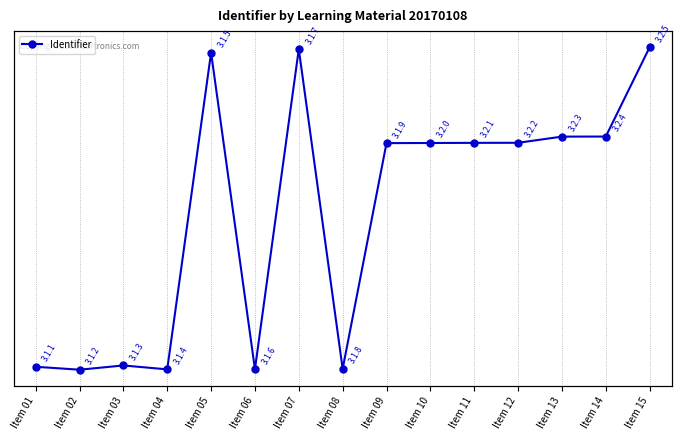

What is the value of the 11th point from the left?

2872303